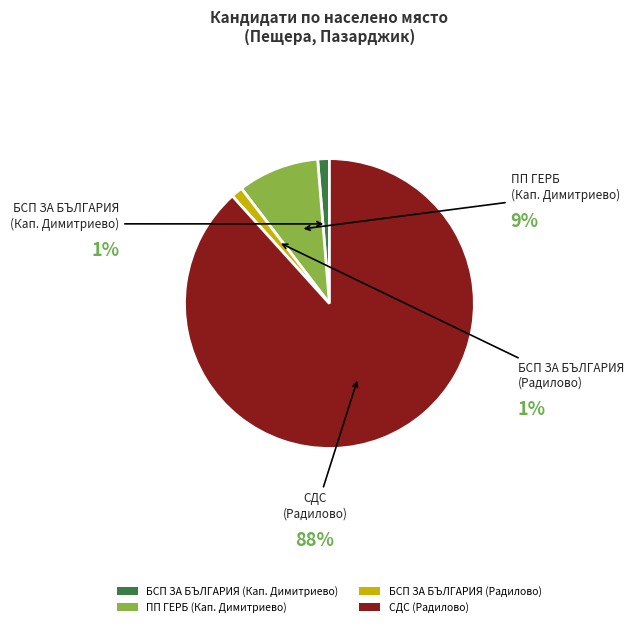

How many slices are in this pie chart?

4